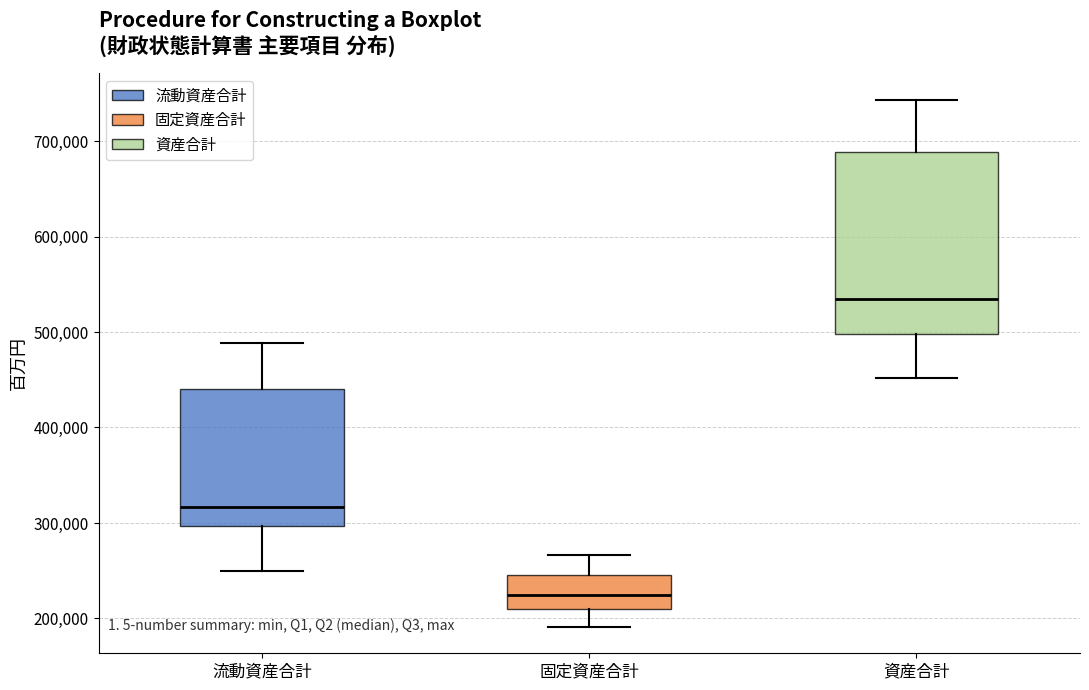

Which box has the highest median line?

資産合計